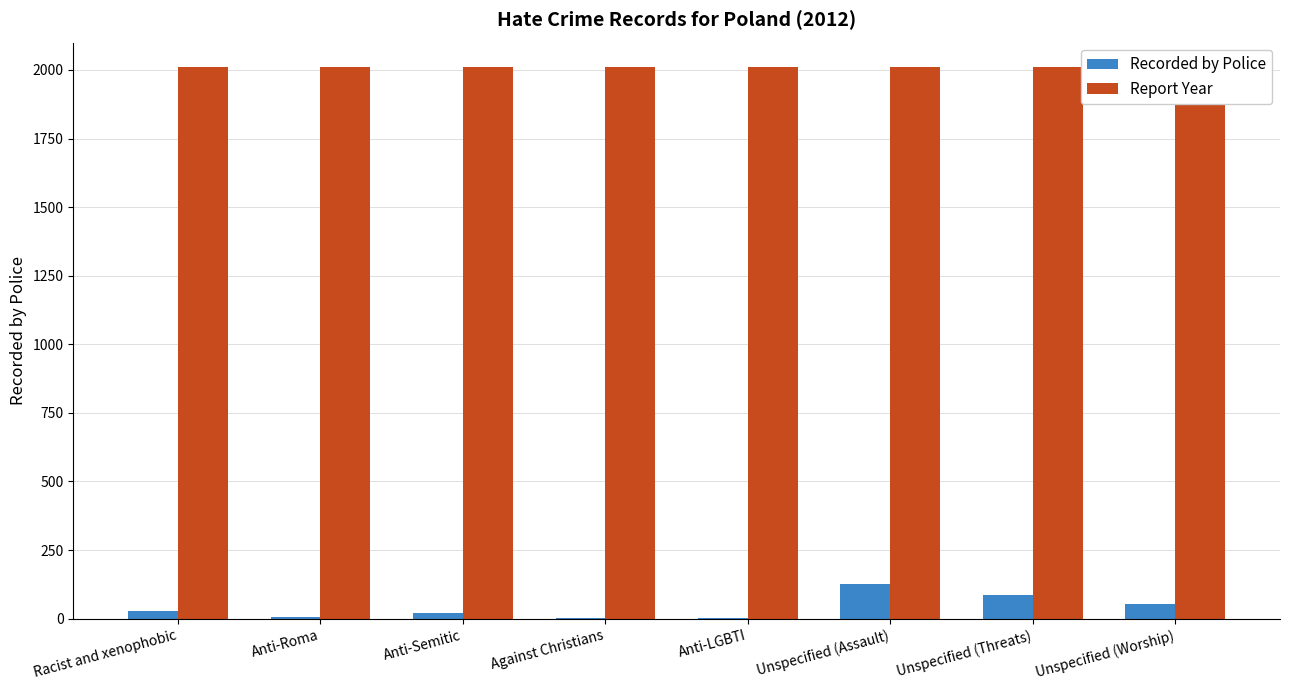

Where is Report Year nearest to the value 2012?

Racist and xenophobic